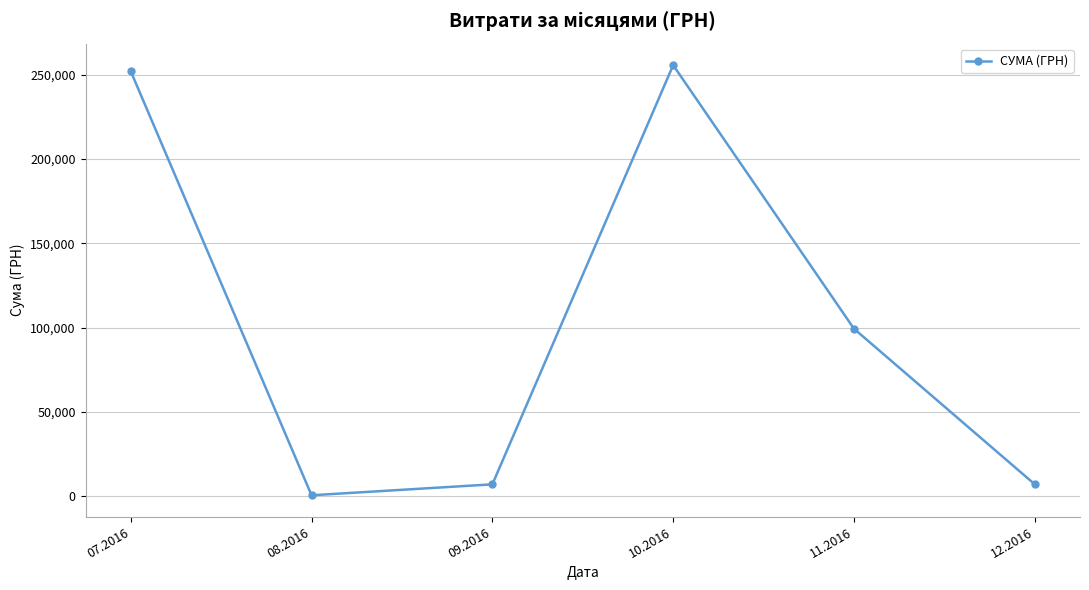

True or false: the data shows 7080.0 at 09.2016.

True